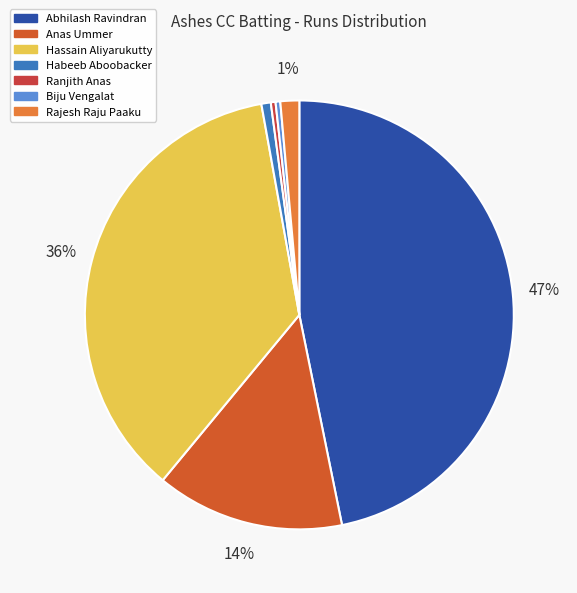

The Ranjith Anas slice represents 0% of the pie. True or false?

True